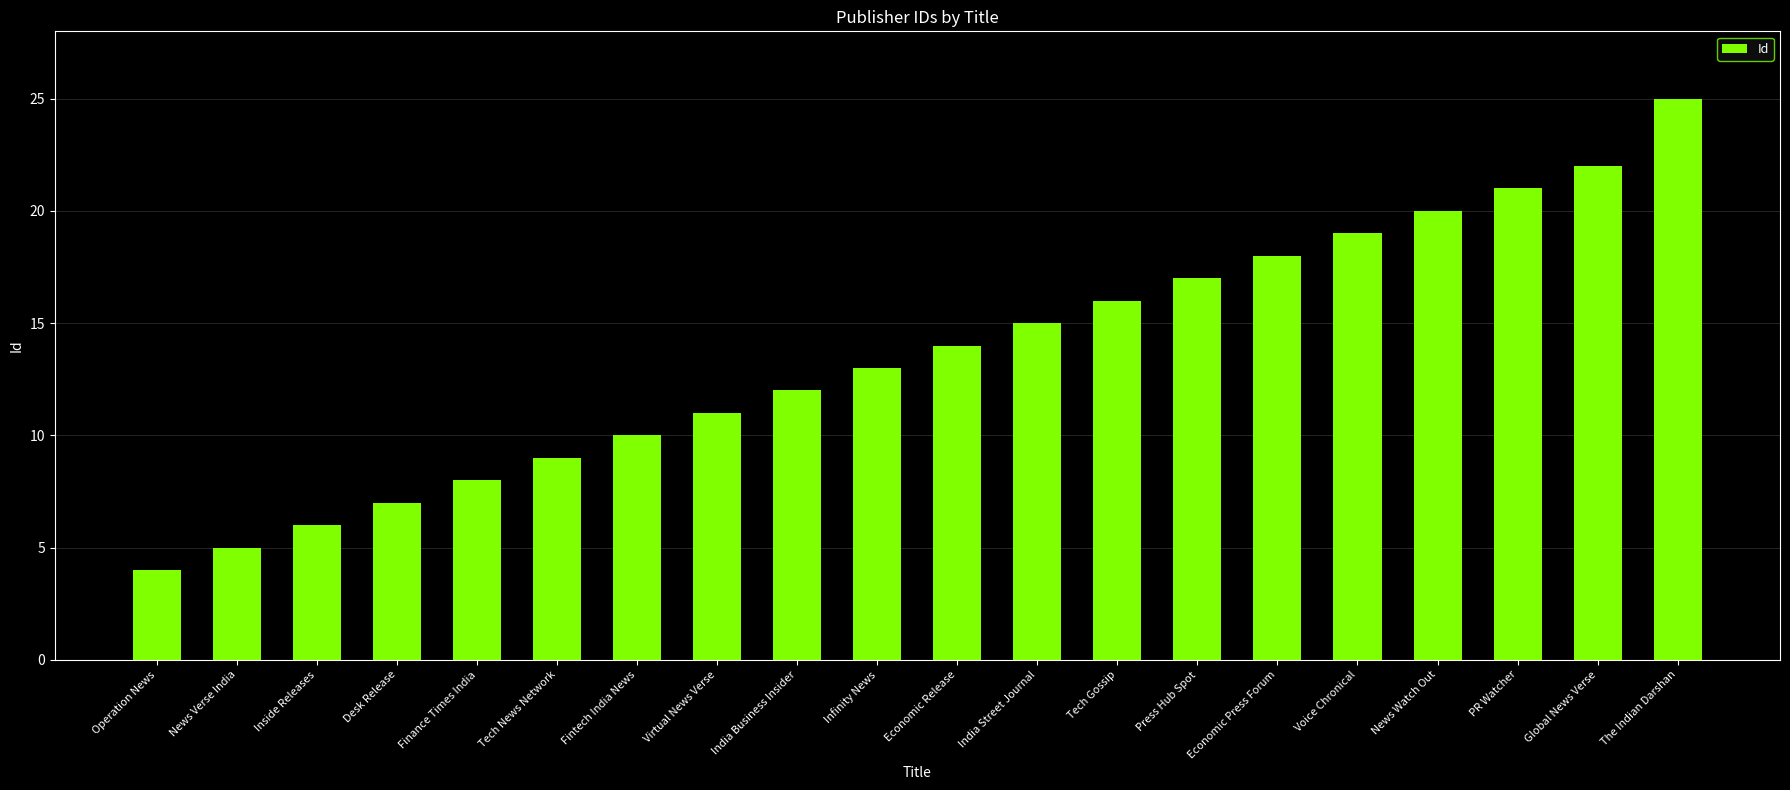

Reading left to right, list all the values displayed in this chart.

4	5	6	7	8	9	10	11	12	13	14	15	16	17	18	19	20	21	22	25